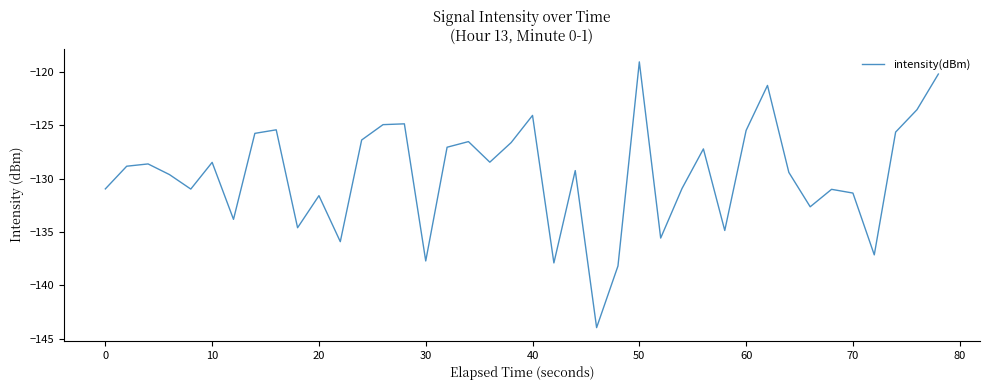

What is the maximum value shown in the chart?

-119.1